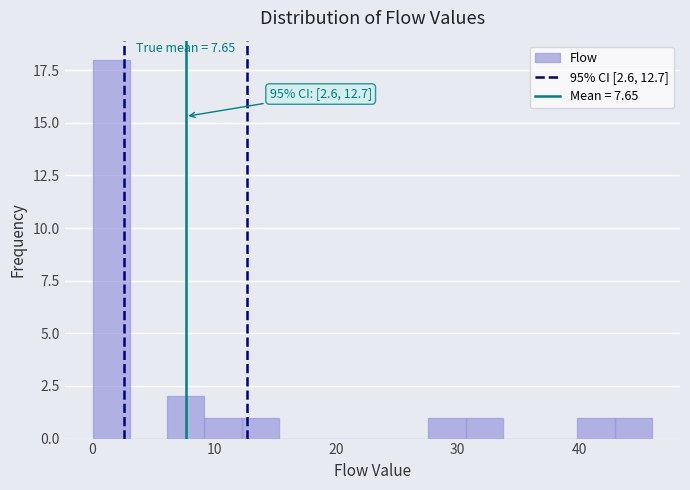

Around what value on the x-axis is the tallest bar? Give the approximate position of its centre, as read against the axis.

2